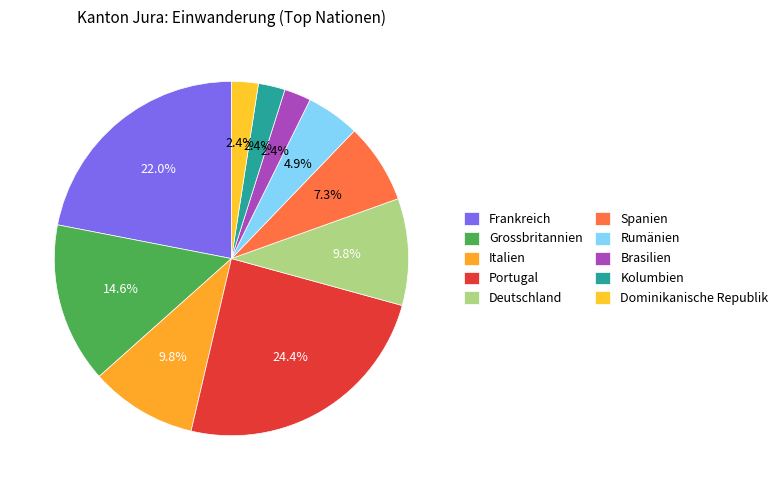

How many segments does this pie chart have?

10